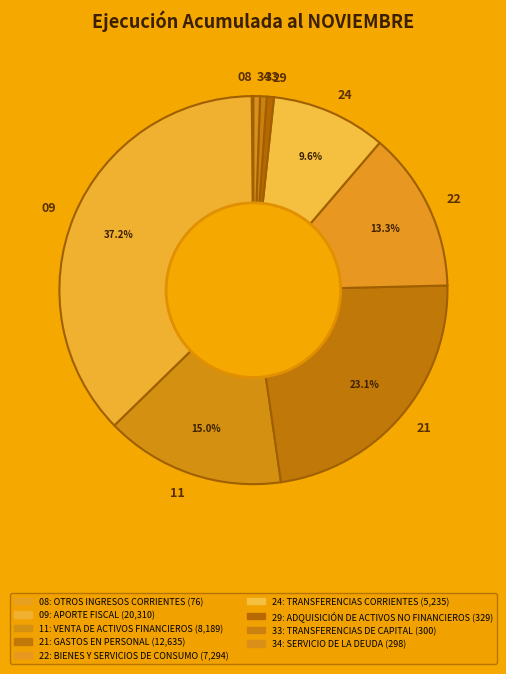

Does 09 account for over 50% of the chart?

No